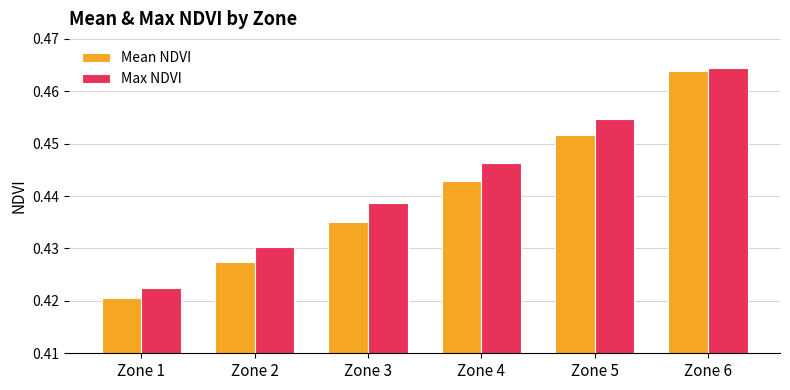

Count the number of categories in the chart.

6